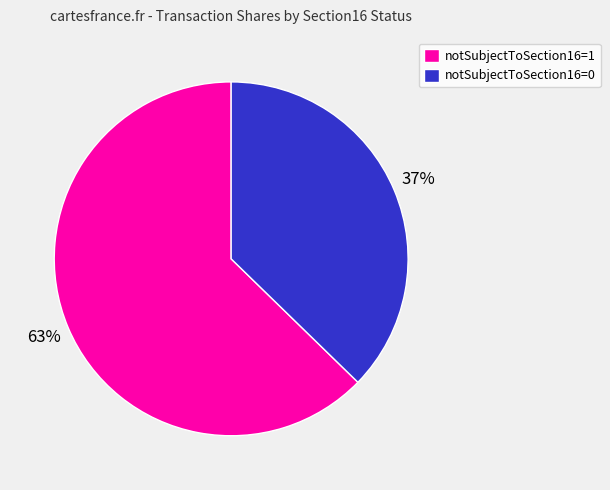

True or false: notSubjectToSection16=0 accounts for 37% of the total.

True